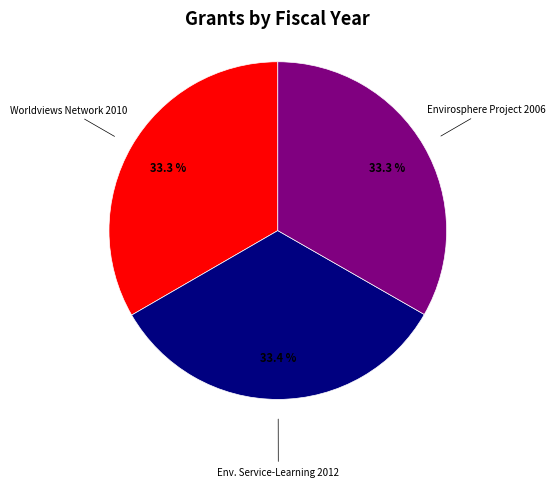

Is there any slice that represents more than half of the pie?

No